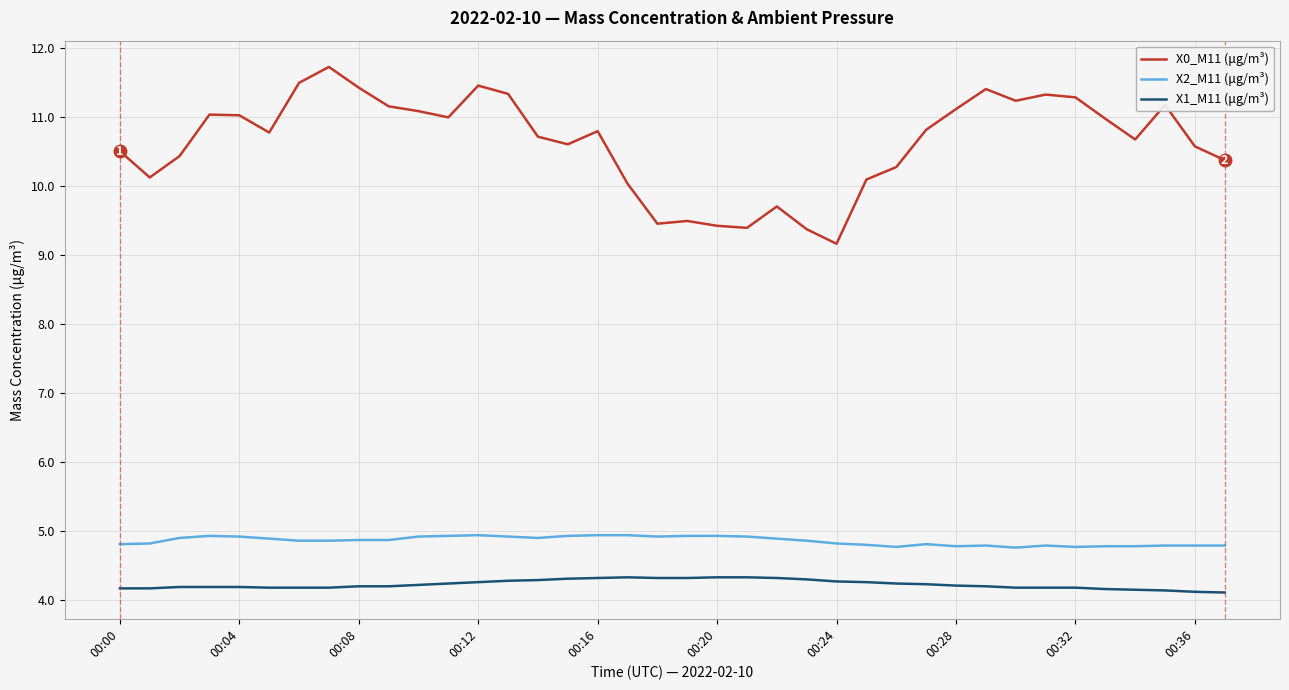

List the series in order of their peak value, highest first.

X0_M11 (μg/m³), X2_M11 (μg/m³), X1_M11 (μg/m³)